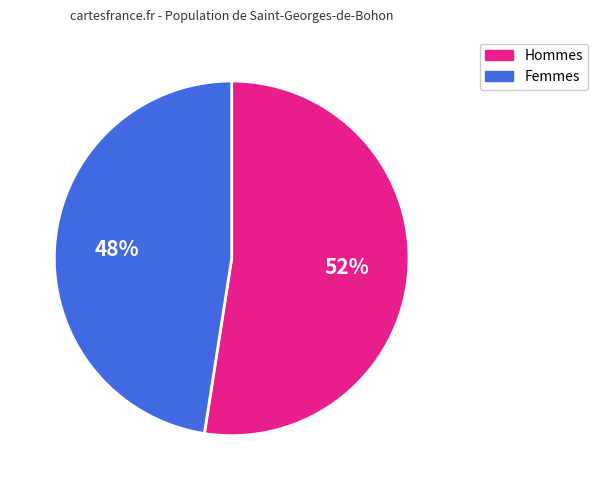

Count the number of slices in the pie.

2